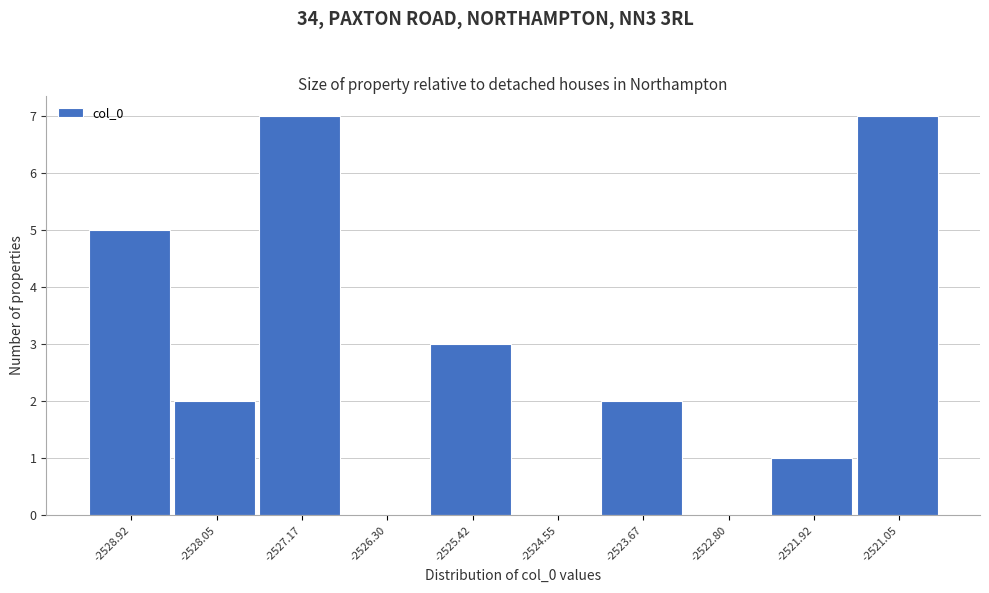

Reading left to right, list every bar in this chart as the range it spans on the x-axis followed by its height. Neither the bar edges nor the heights are printed on the chart, so give them approximately, as read against the axes.

-2529.4 to -2528.5: 5
-2528.5 to -2527.6: 2
-2527.6 to -2526.7: 7
-2526.7 to -2525.9: 0
-2525.9 to -2525.0: 3
-2525.0 to -2524.1: 0
-2524.1 to -2523.2: 2
-2523.2 to -2522.4: 0
-2522.4 to -2521.5: 1
-2521.5 to -2520.6: 7